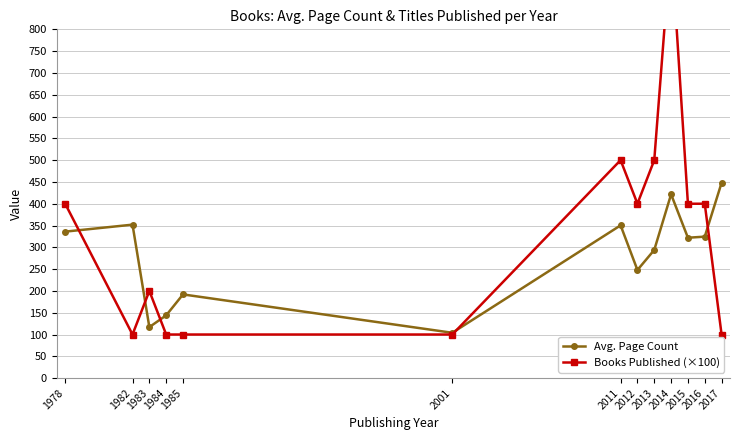

What is the value of the Avg. Page Count point at the 9th from the left?

294.0